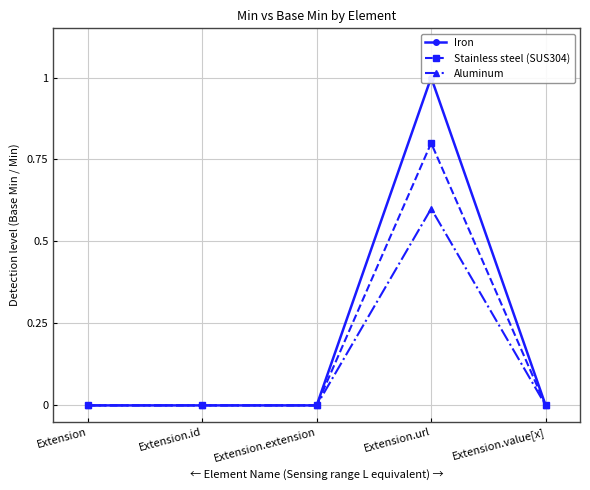

True or false: Stainless steel (SUS304) has a value of -0.6 at Extension.extension.

False